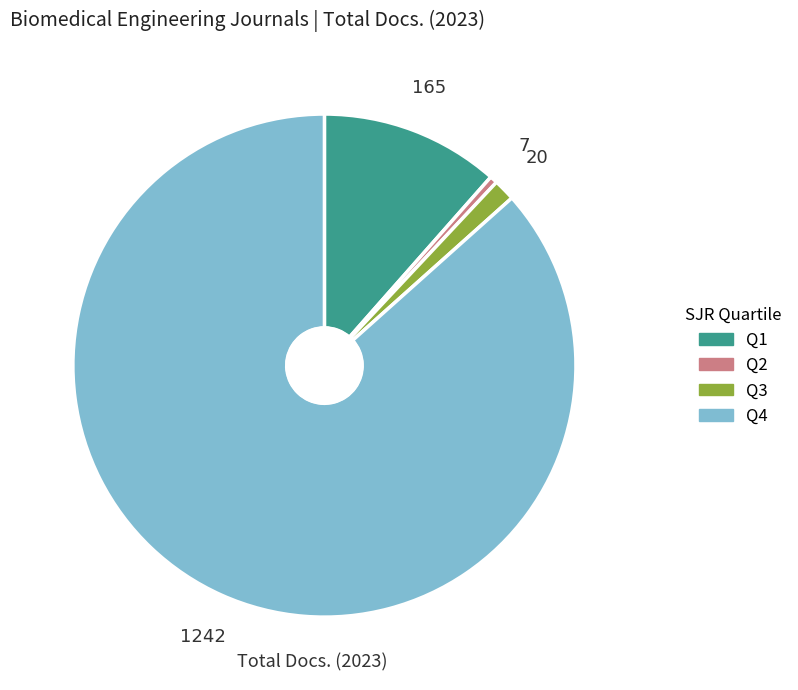

Is there a majority slice in this chart?

Yes